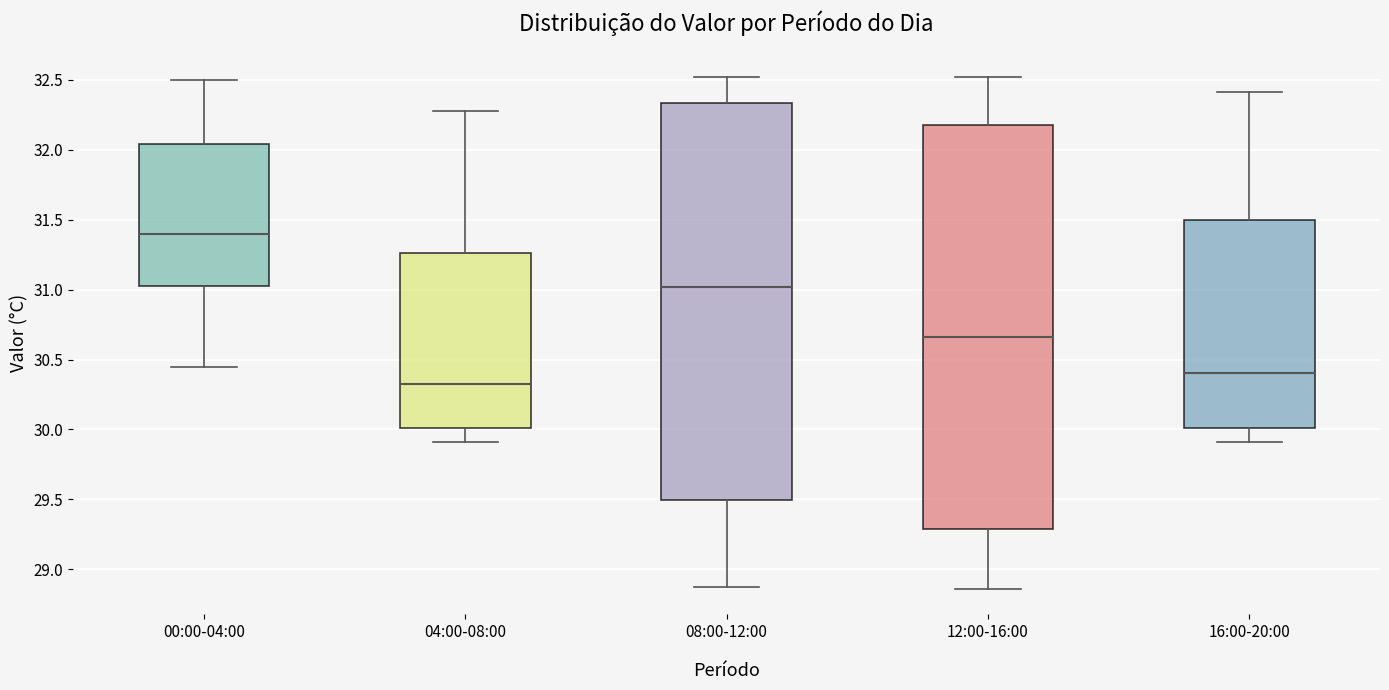

Which box's median line is the lowest?

04:00-08:00